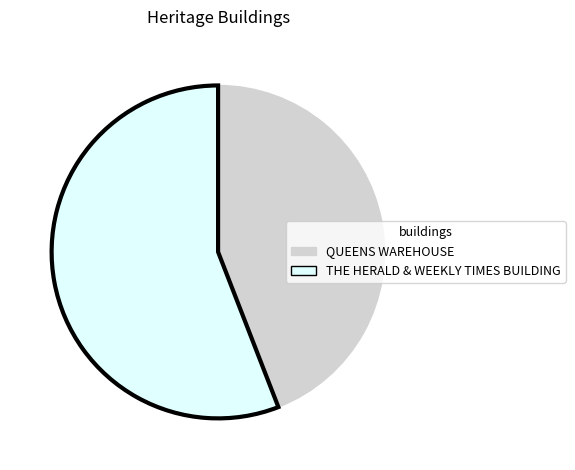

Rank the categories by value from highest to lowest.

THE HERALD & WEEKLY TIMES BUILDING, QUEENS WAREHOUSE